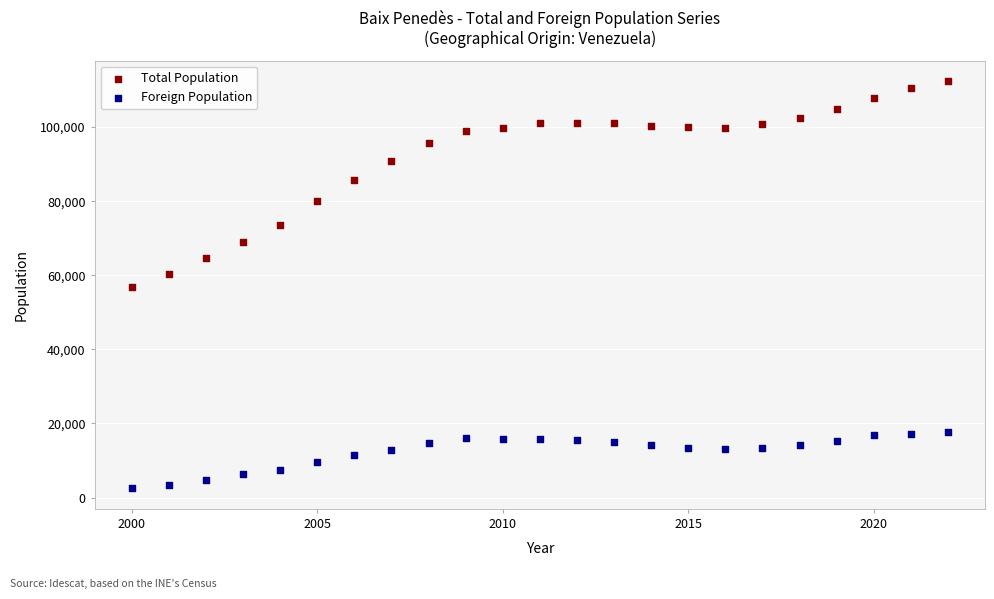

Which series has the widest spread of Y values?

Total Population